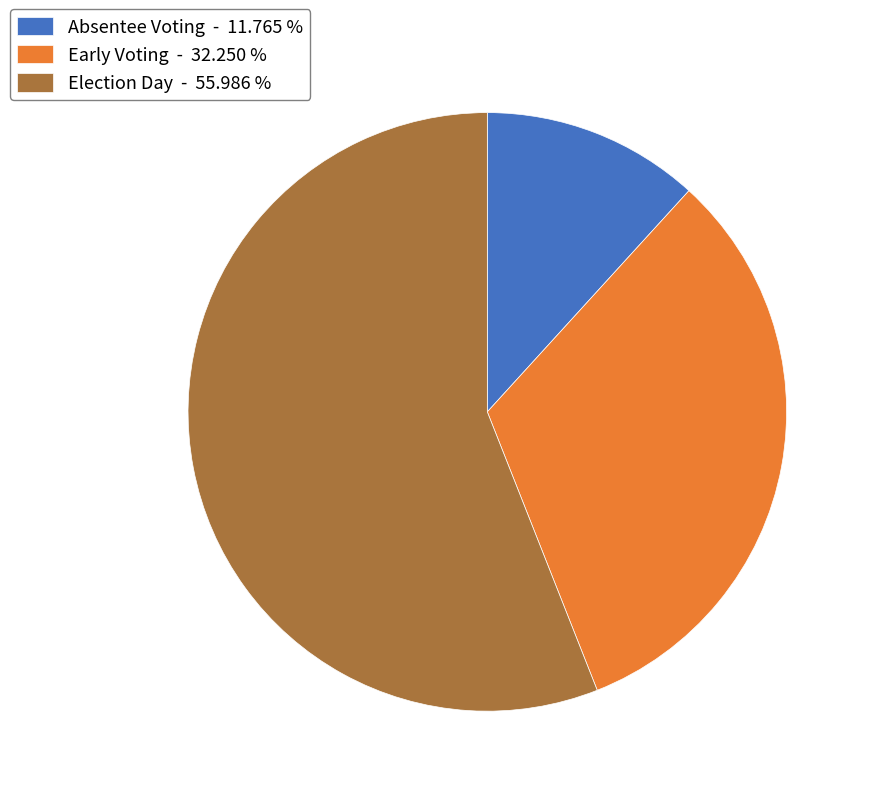

How many segments does this pie chart have?

3